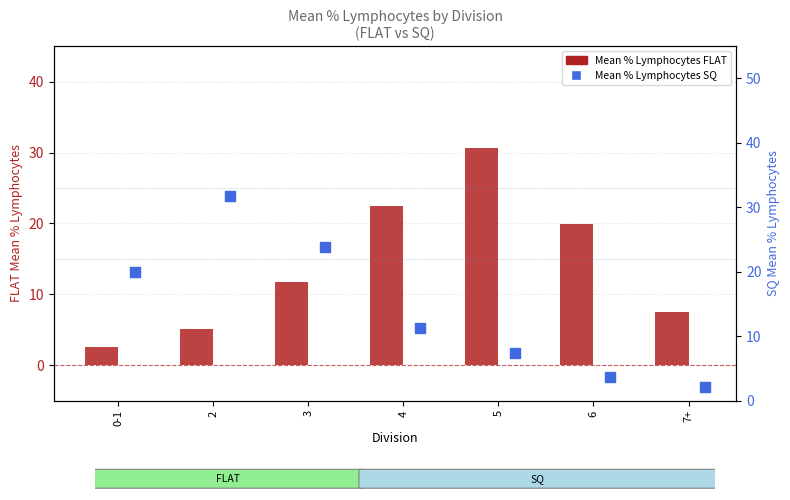

Which series has the largest total across all categories?

Mean % Lymphocytes SQ